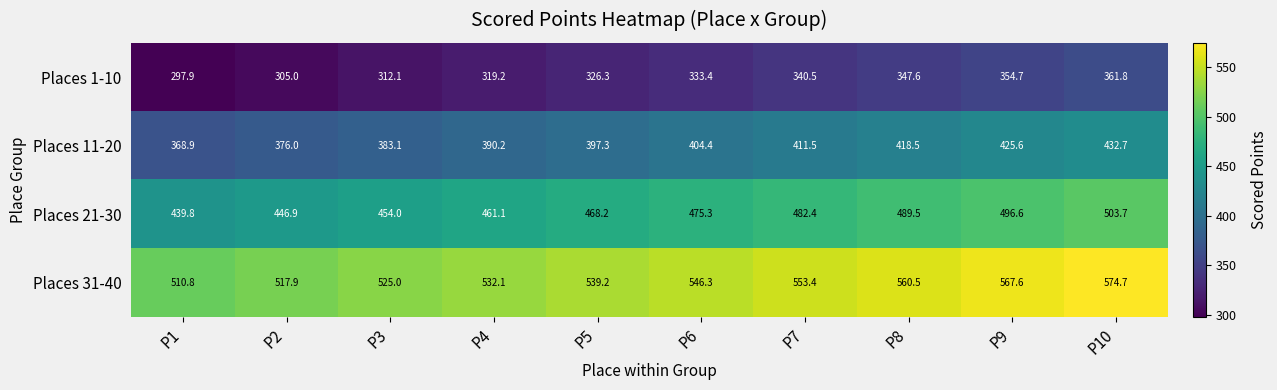

What is the difference between the Places 31-40 values at P3 and P1?

14.2